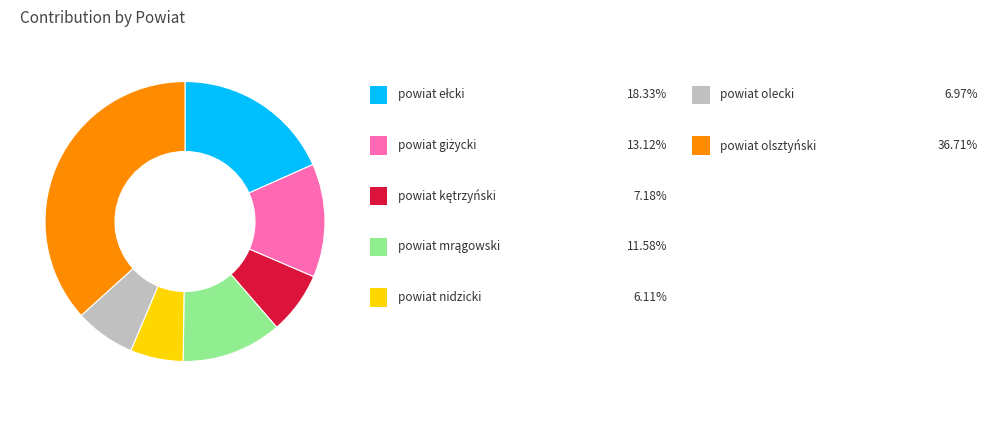

Is there any slice that represents more than half of the pie?

No